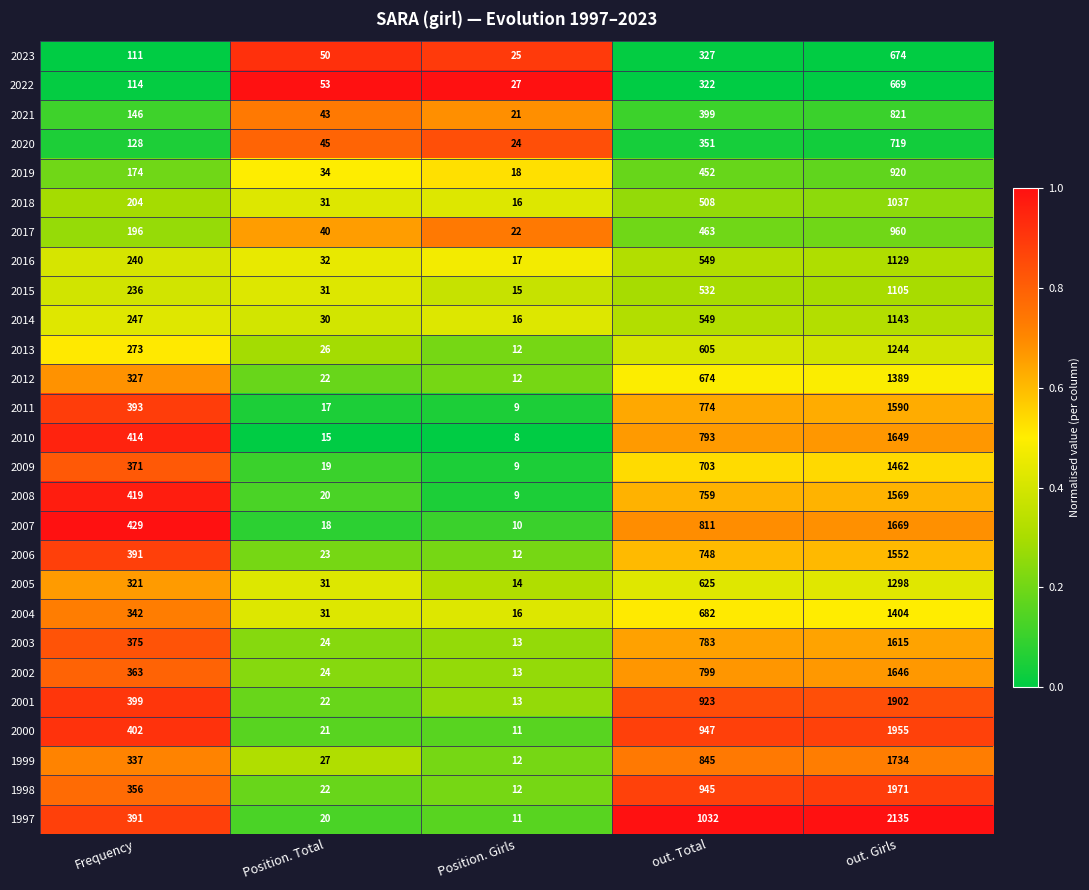

List the series in order of their peak value, lowest first.

2022, 2023, 2020, 2021, 2019, 2017, 2018, 2015, 2016, 2014, 2013, 2005, 2012, 2004, 2009, 2006, 2008, 2011, 2003, 2002, 2010, 2007, 1999, 2001, 2000, 1998, 1997